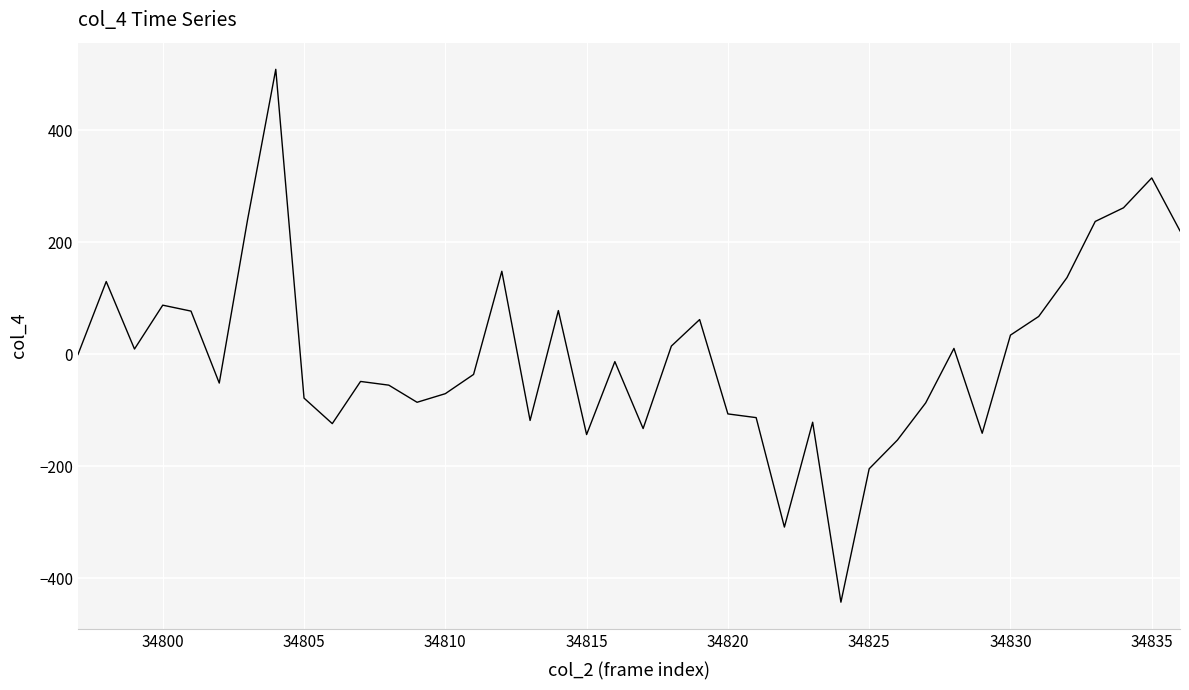

What is the smallest value displayed?

-443.2